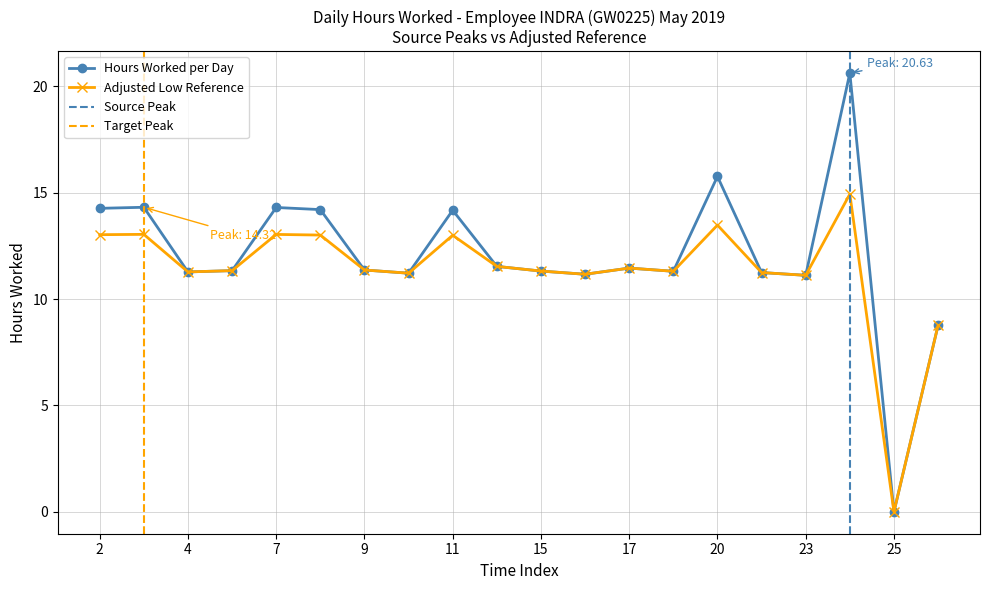

At which label is the value closest to 10?

23